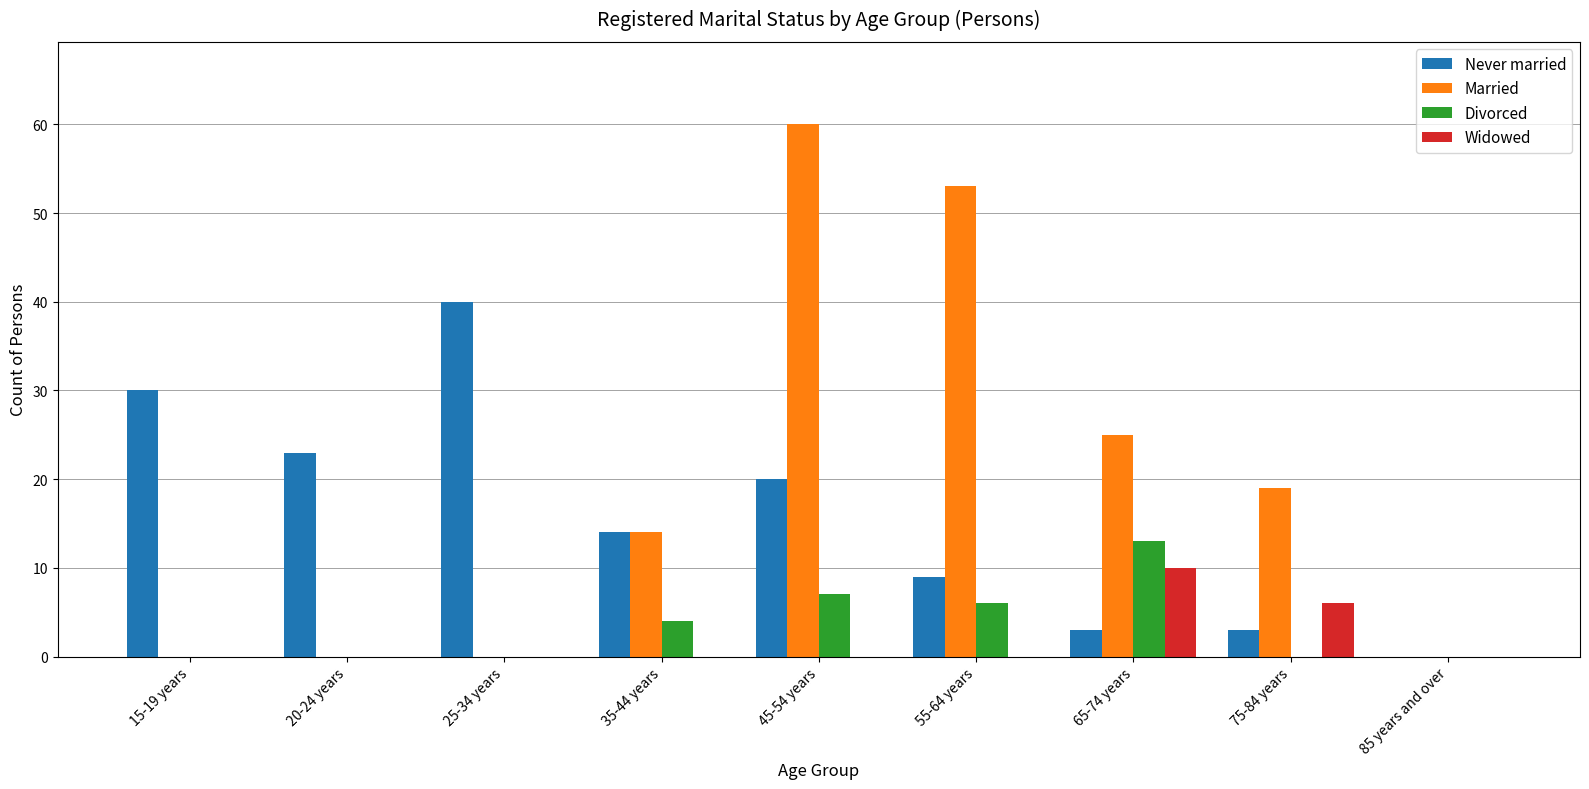

What is the maximum value for Divorced?

13